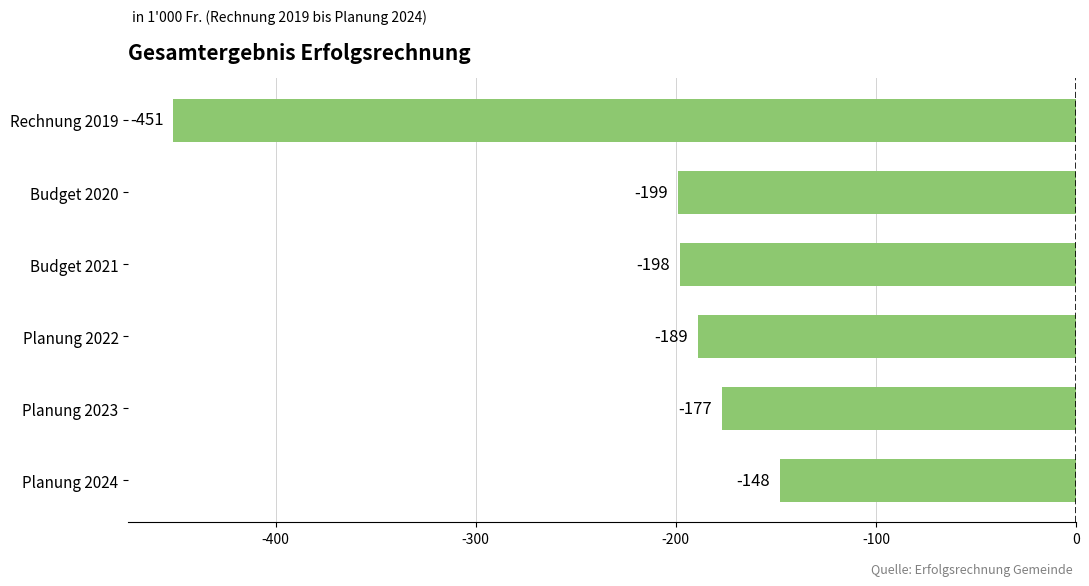

Rank the categories by value from highest to lowest.

Planung 2024, Planung 2023, Planung 2022, Budget 2021, Budget 2020, Rechnung 2019